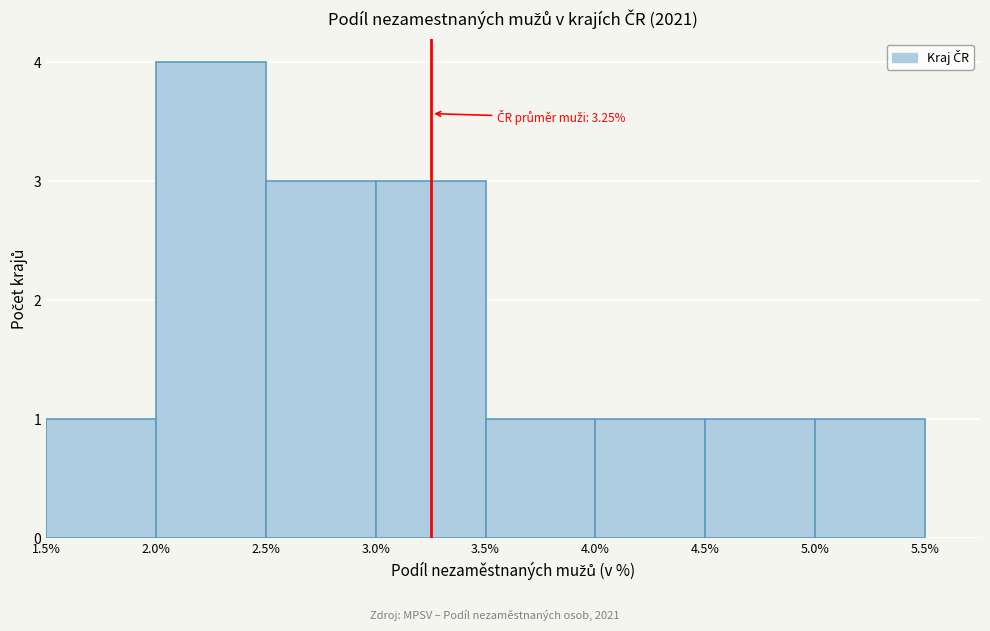

Which range on the x-axis has the tallest bar?

2.0% to 2.5%